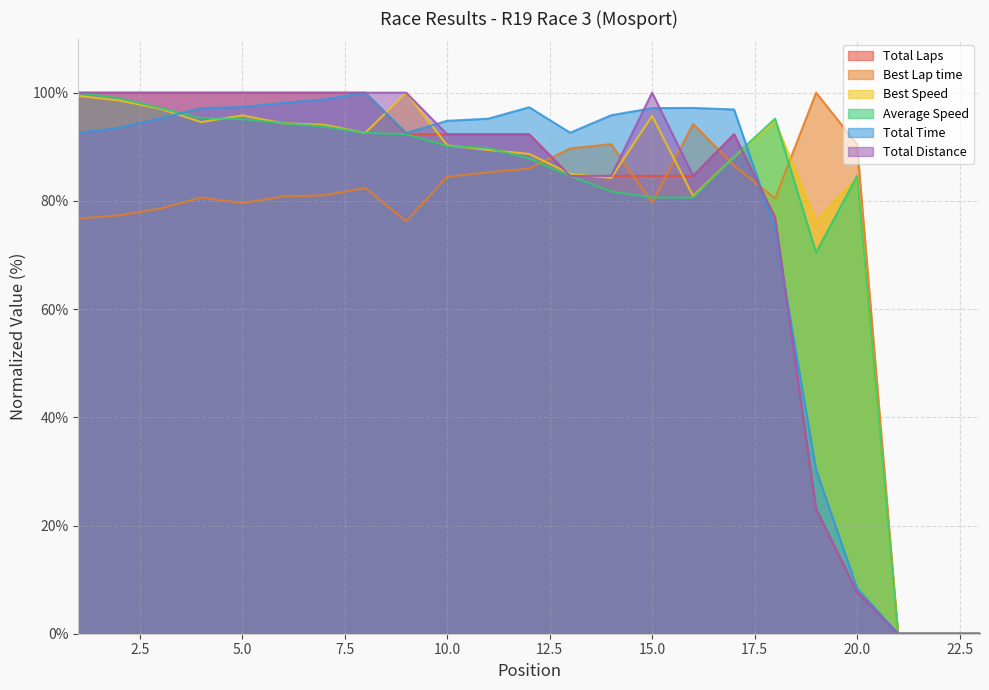

How many interior local valleys does the Total Time series have?

2